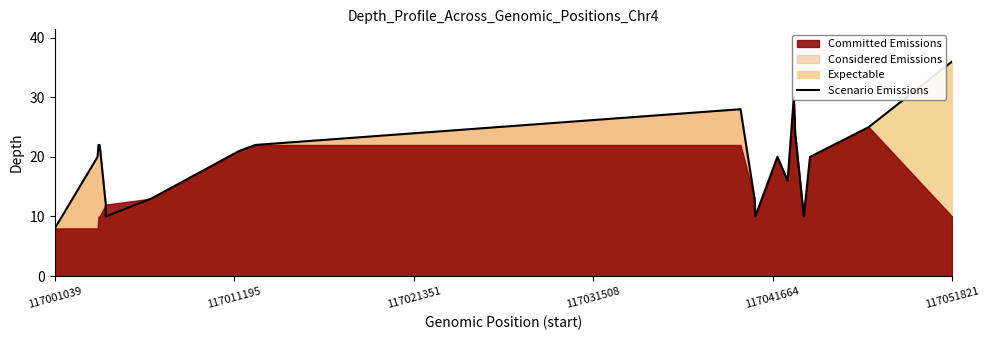

At which label does Scenario Emissions reach its peak?

117051821